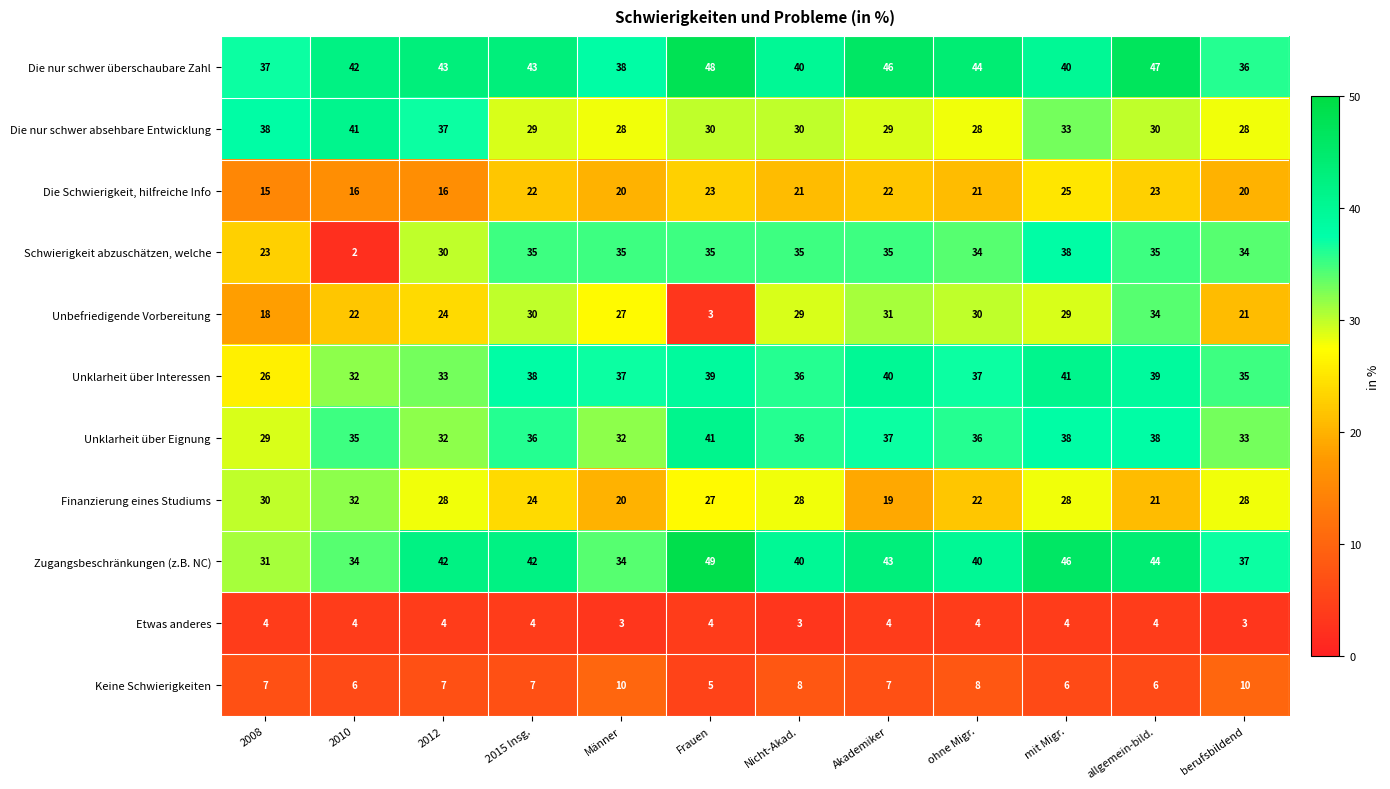

Read the Die nur schwer absehbare Entwicklung value at 2015 Insg., to the nearest 5.

30